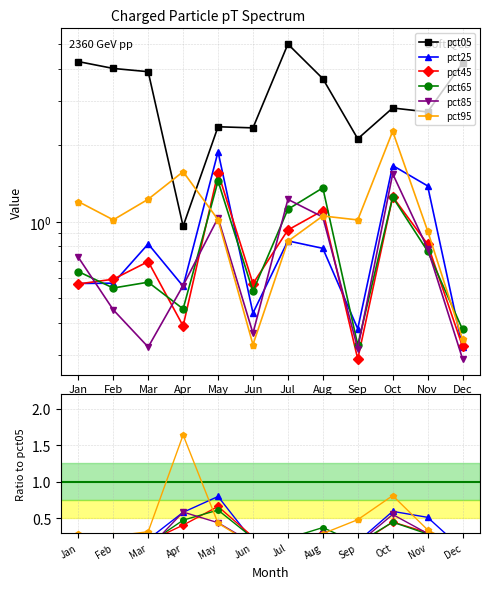

What is the minimum value shown in the chart?

0.1